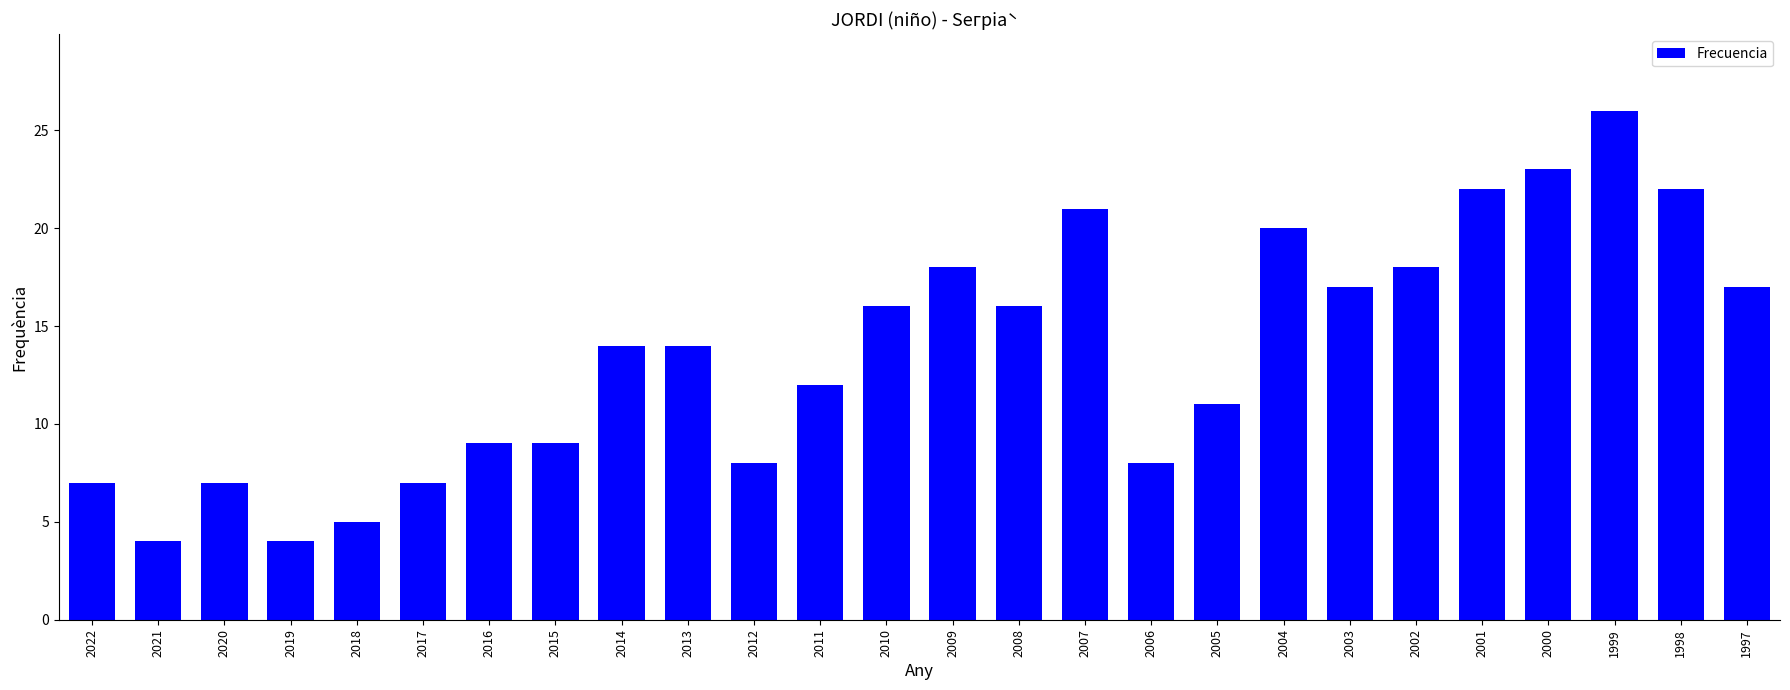

Reading right to left, what are all the values shown in this chart?

17	22	26	23	22	18	17	20	11	8	21	16	18	16	12	8	14	14	9	9	7	5	4	7	4	7